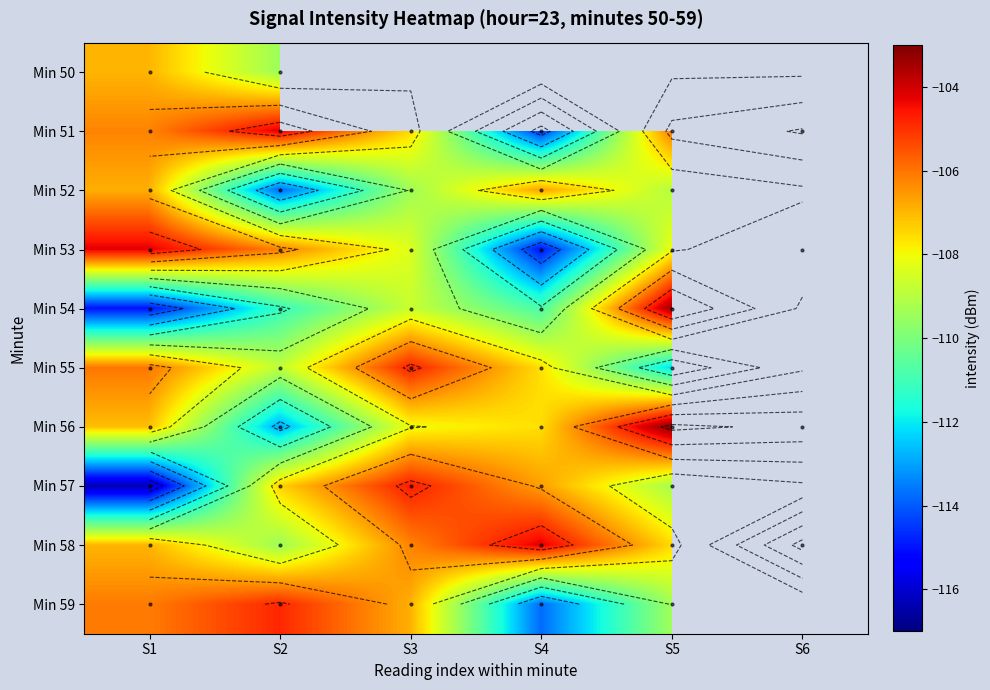

How many data points in Min 51 are less than -106?

4